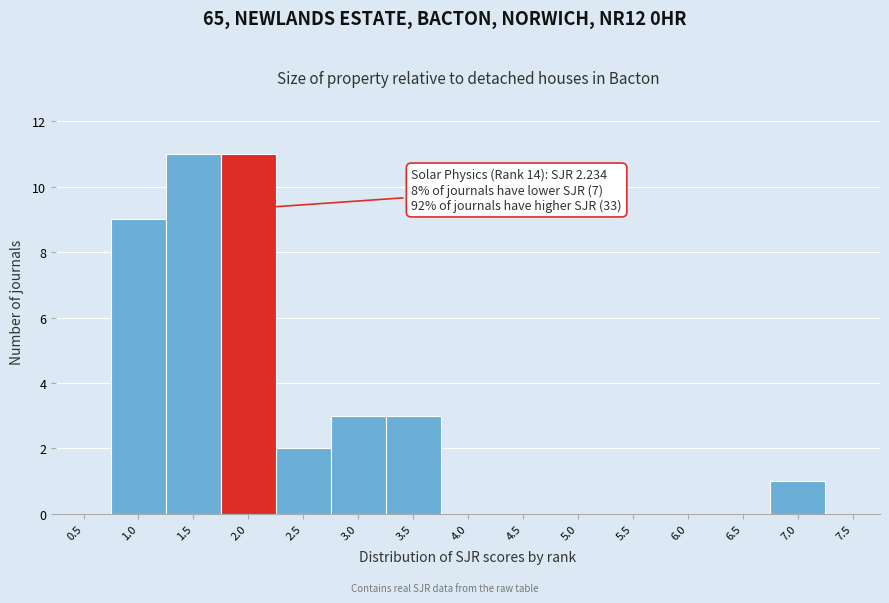

Reading left to right, what are all the values shown in this chart?

0.5=0	1.0=9	1.5=11	2.0=11	2.5=2	3.0=3	3.5=3	4.0=0	4.5=0	5.0=0	5.5=0	6.0=0	6.5=0	7.0=1	7.5=0